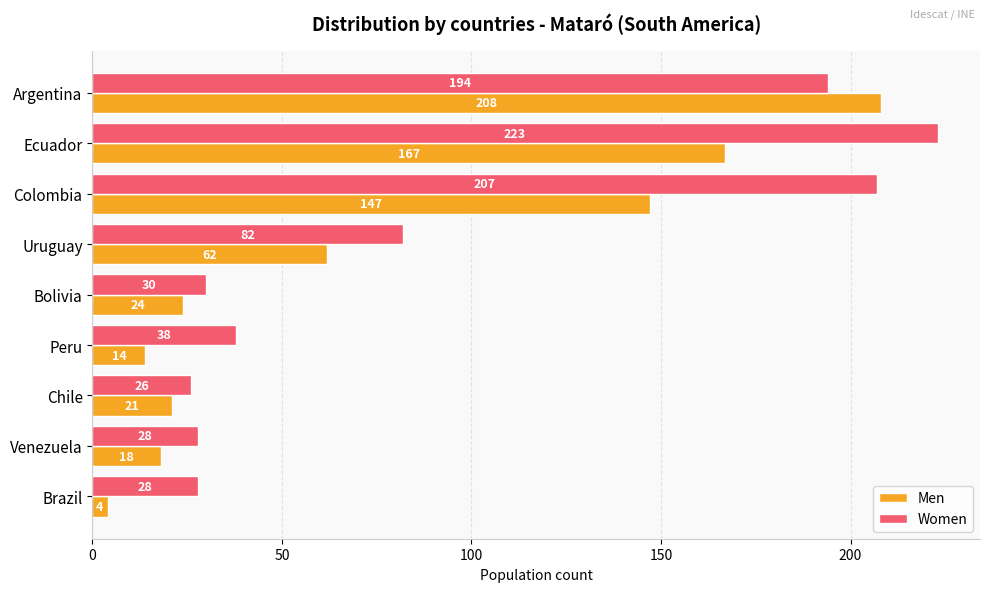

Rank the series by their maximum value, from highest to lowest.

Women, Men